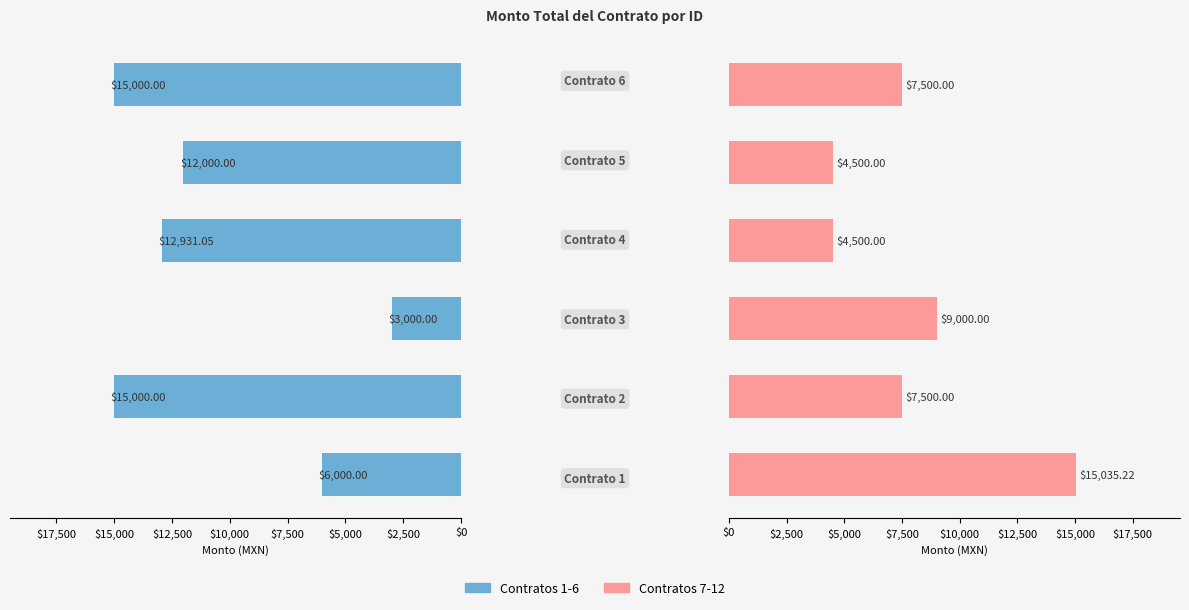

The value of Monto total del contrato (7-12) at $12,500 is 12743.3. True or false?

False